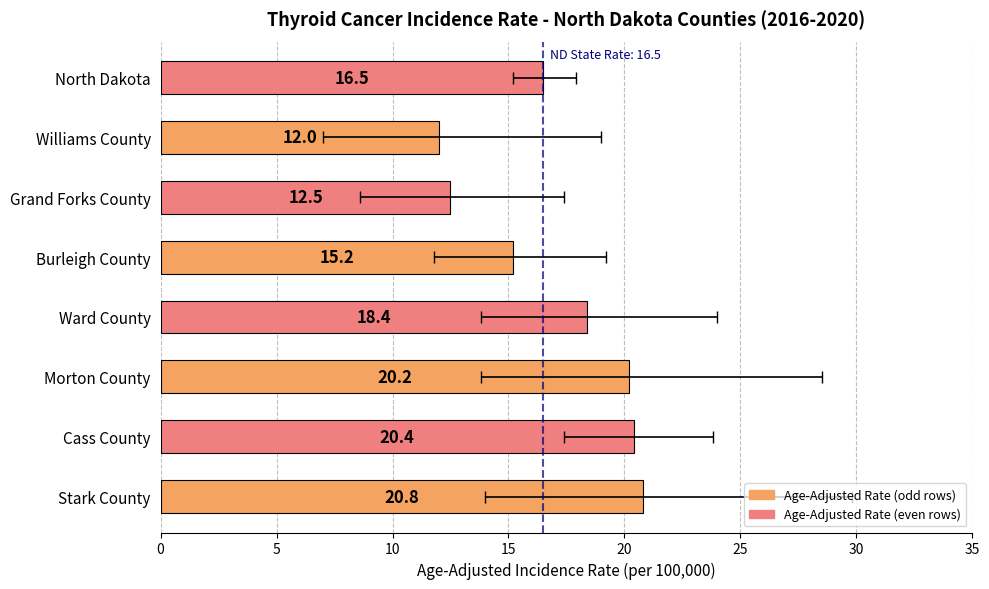

List the labels in order of value, largest first.

Stark County, Cass County, Morton County, Ward County, North Dakota, Burleigh County, Grand Forks County, Williams County